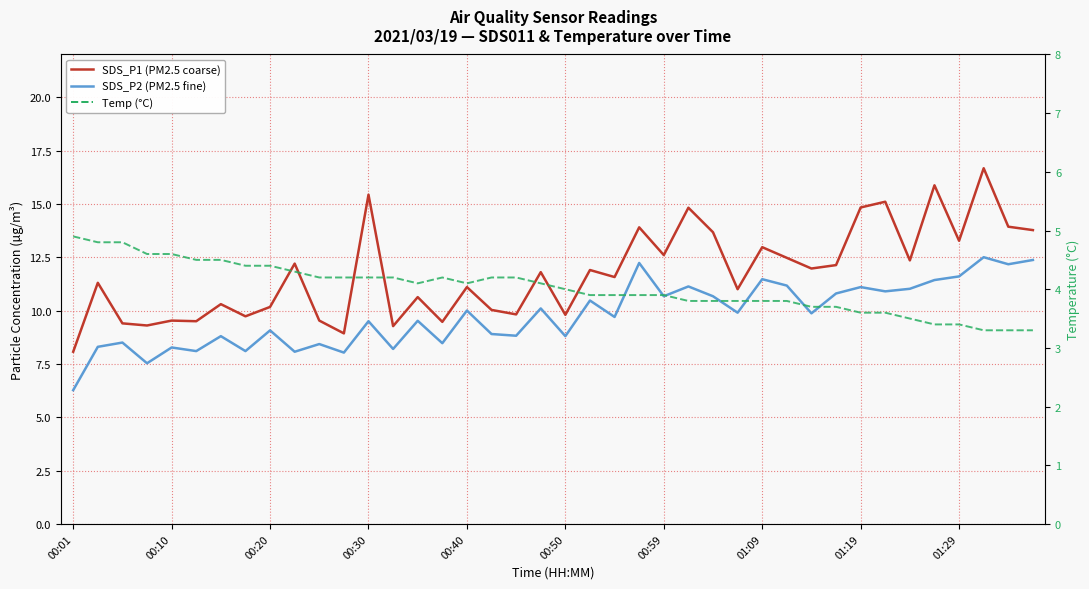

What position from the right is 25?

15